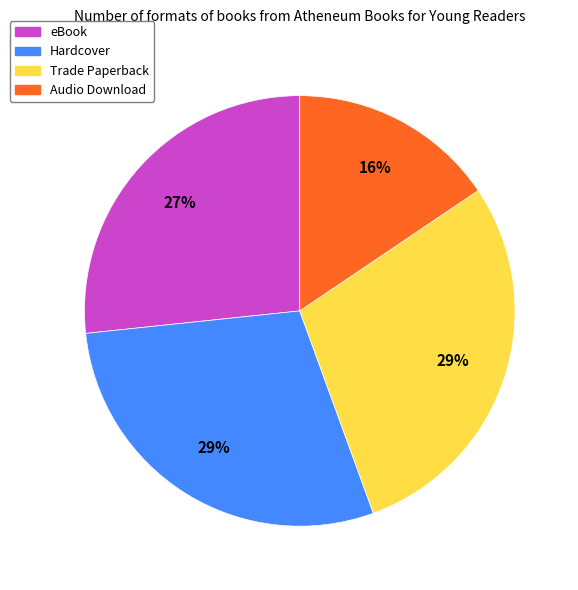

Approximately how many times larger is the value at eBook compared to Trade Paperback?

0.9